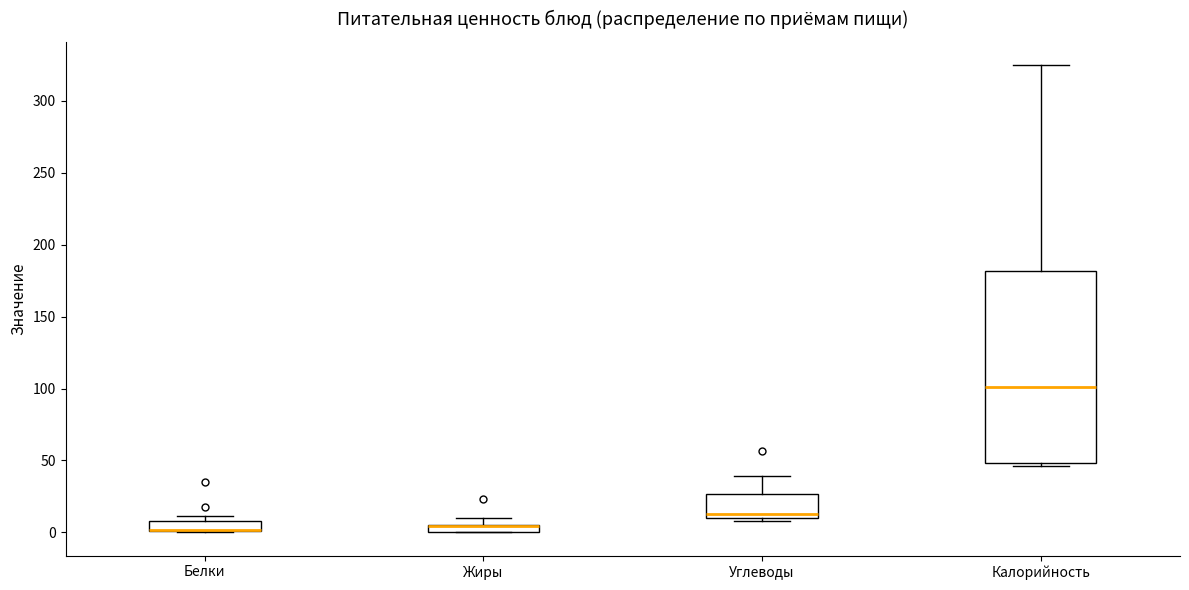

Which box is the tallest, from its lower edge to its upper edge?

Калорийность